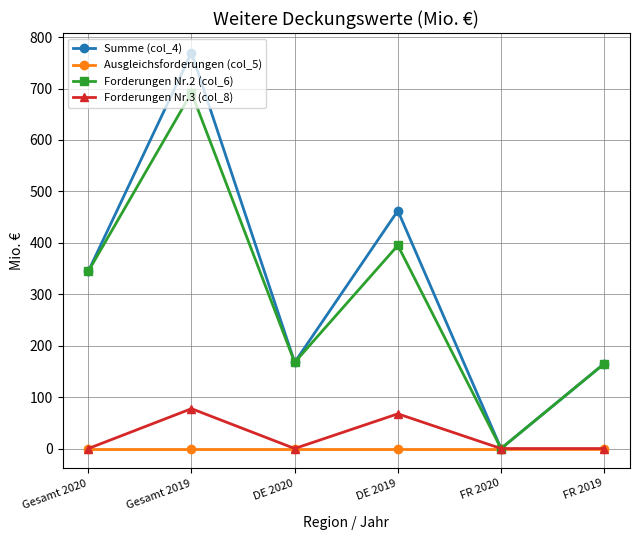

What position from the right is Gesamt 2020?

6